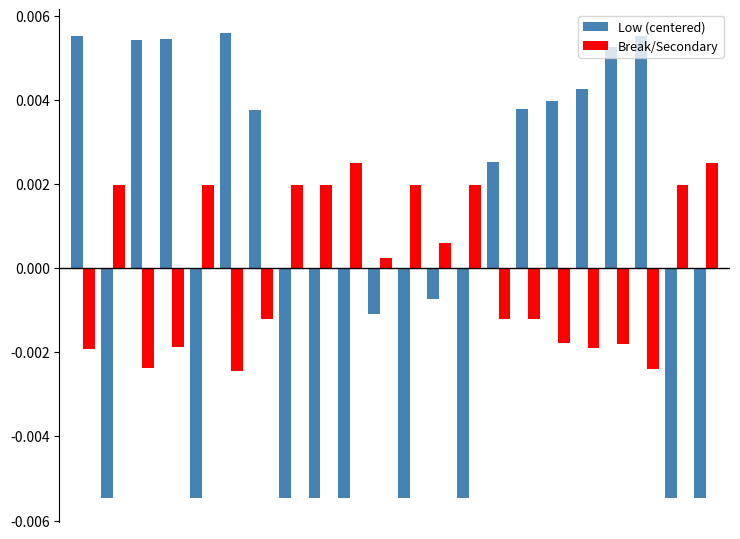

At how many categories does at least one series exceed 0?

22